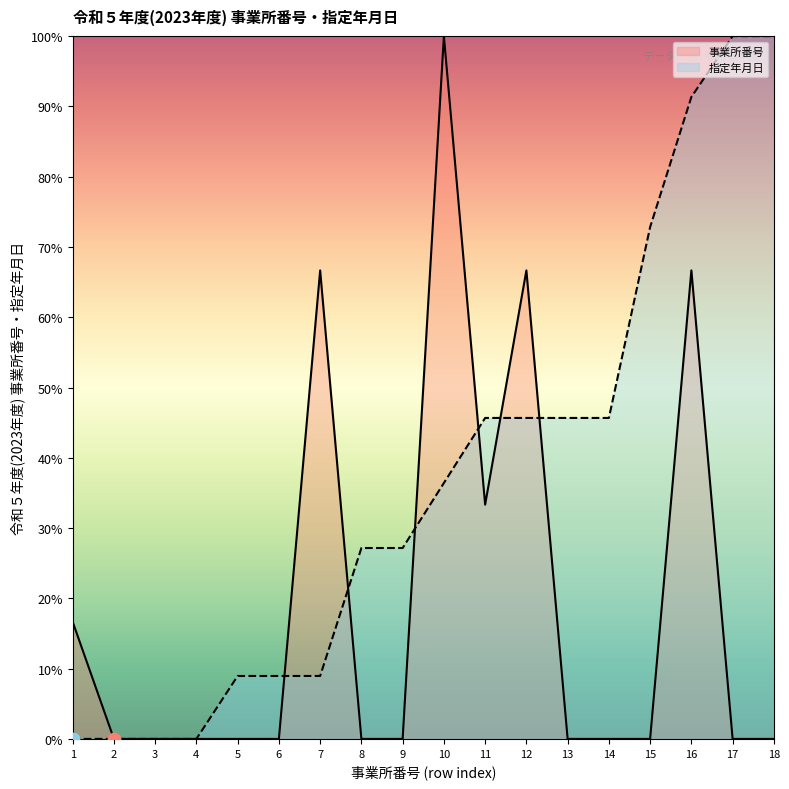

What are all the series names shown in the legend?

事業所番号, 指定年月日